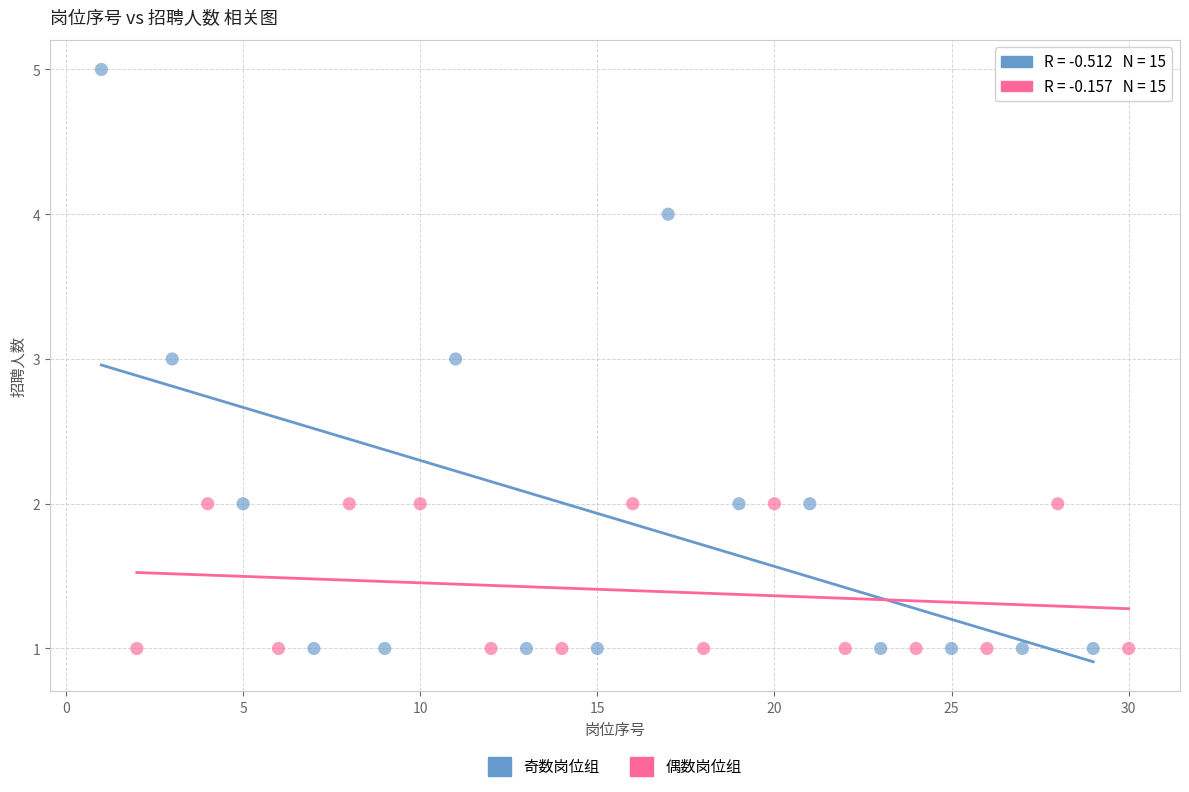

Which series has the largest Y range (max minus min)?

奇数岗位组